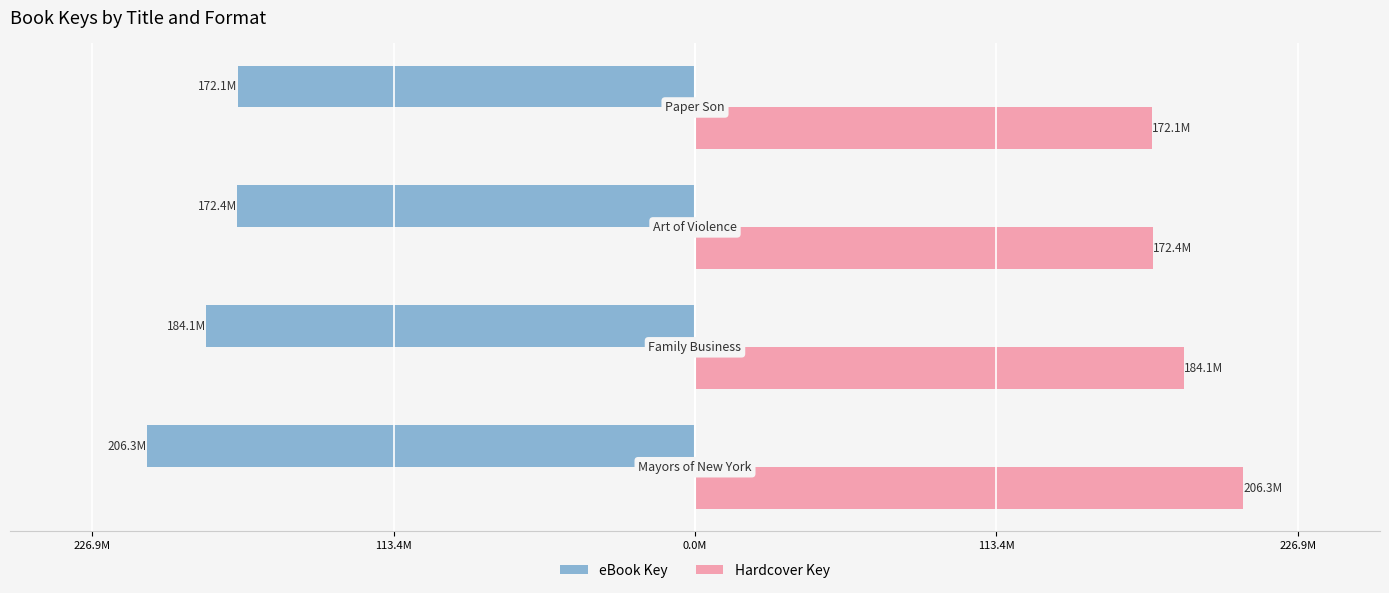

Which series has the largest total across all categories?

Hardcover Key